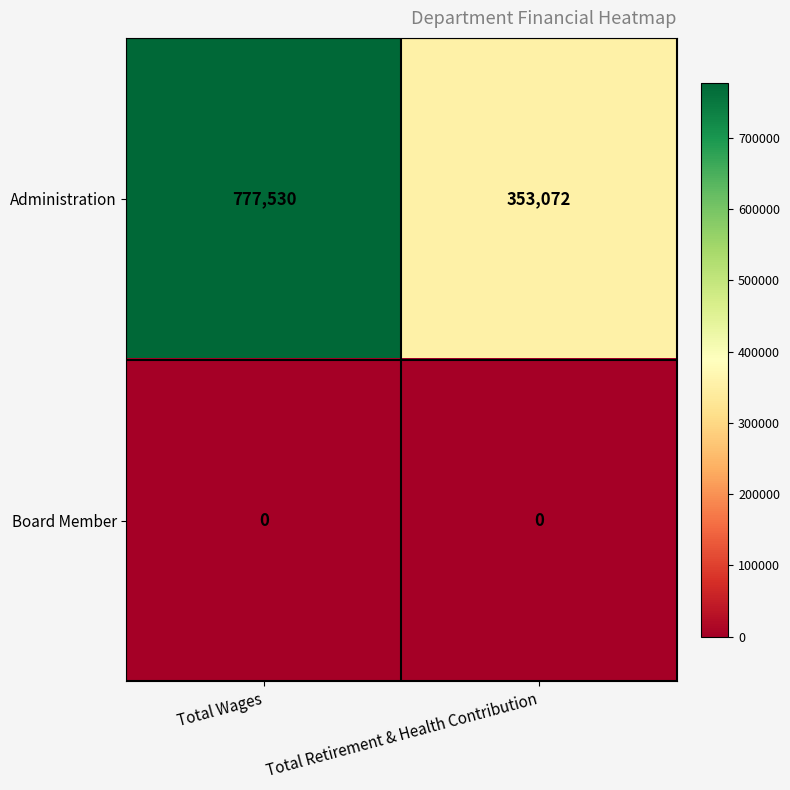

Rank the categories by Administration value from highest to lowest.

Total Wages, Total Retirement & Health Contribution